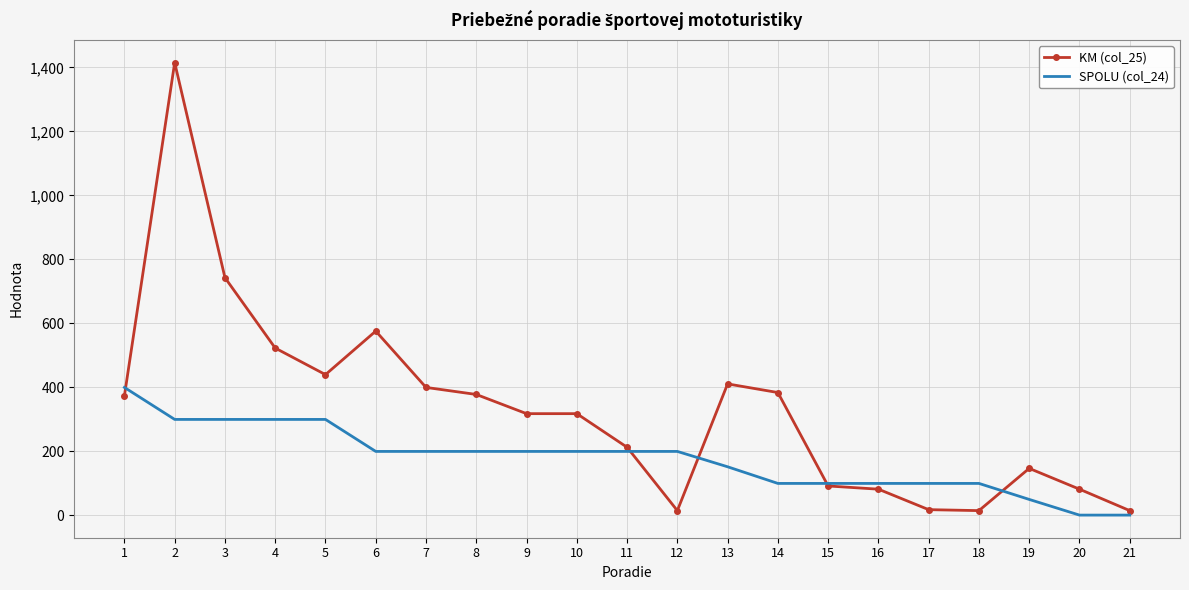

At which category does KM (col_25) reach its first local peak?

2